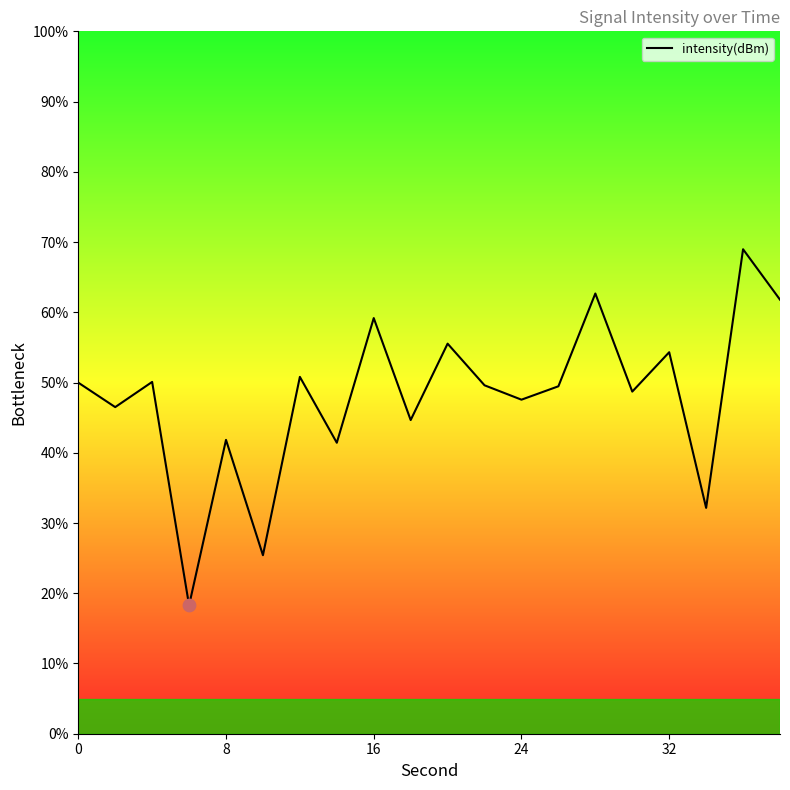

What is the maximum value shown in the chart?

69.0